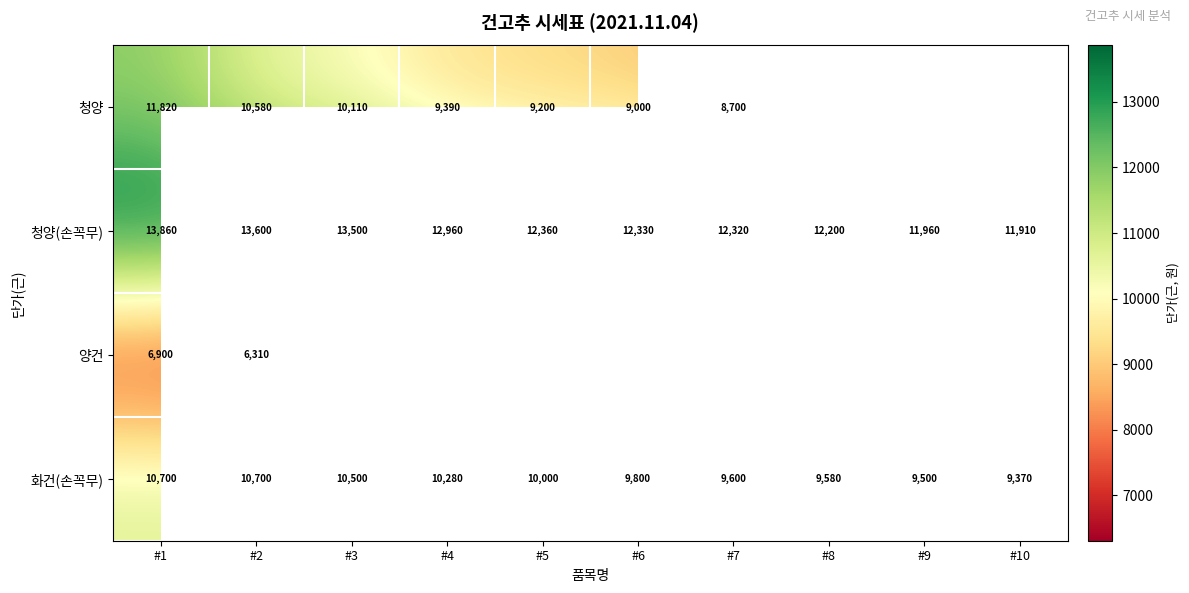

The value of 화건(손꼭무) at #1 is 17790. True or false?

False